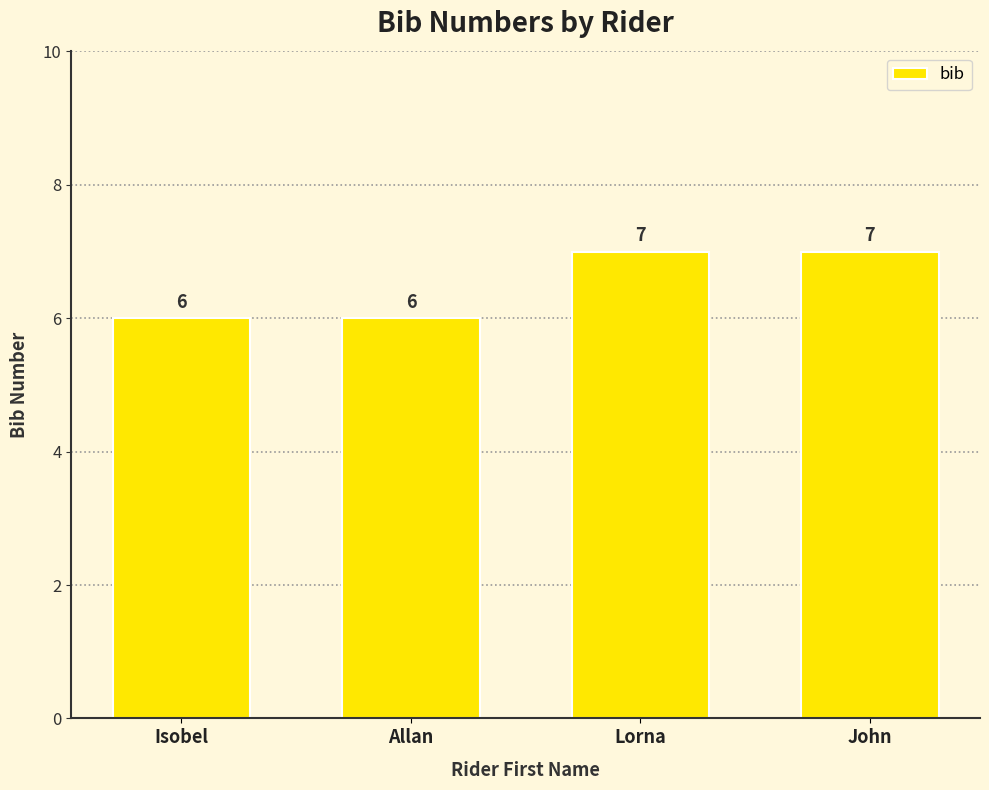

Reading right to left, extract all data points from this chart.

7	7	6	6